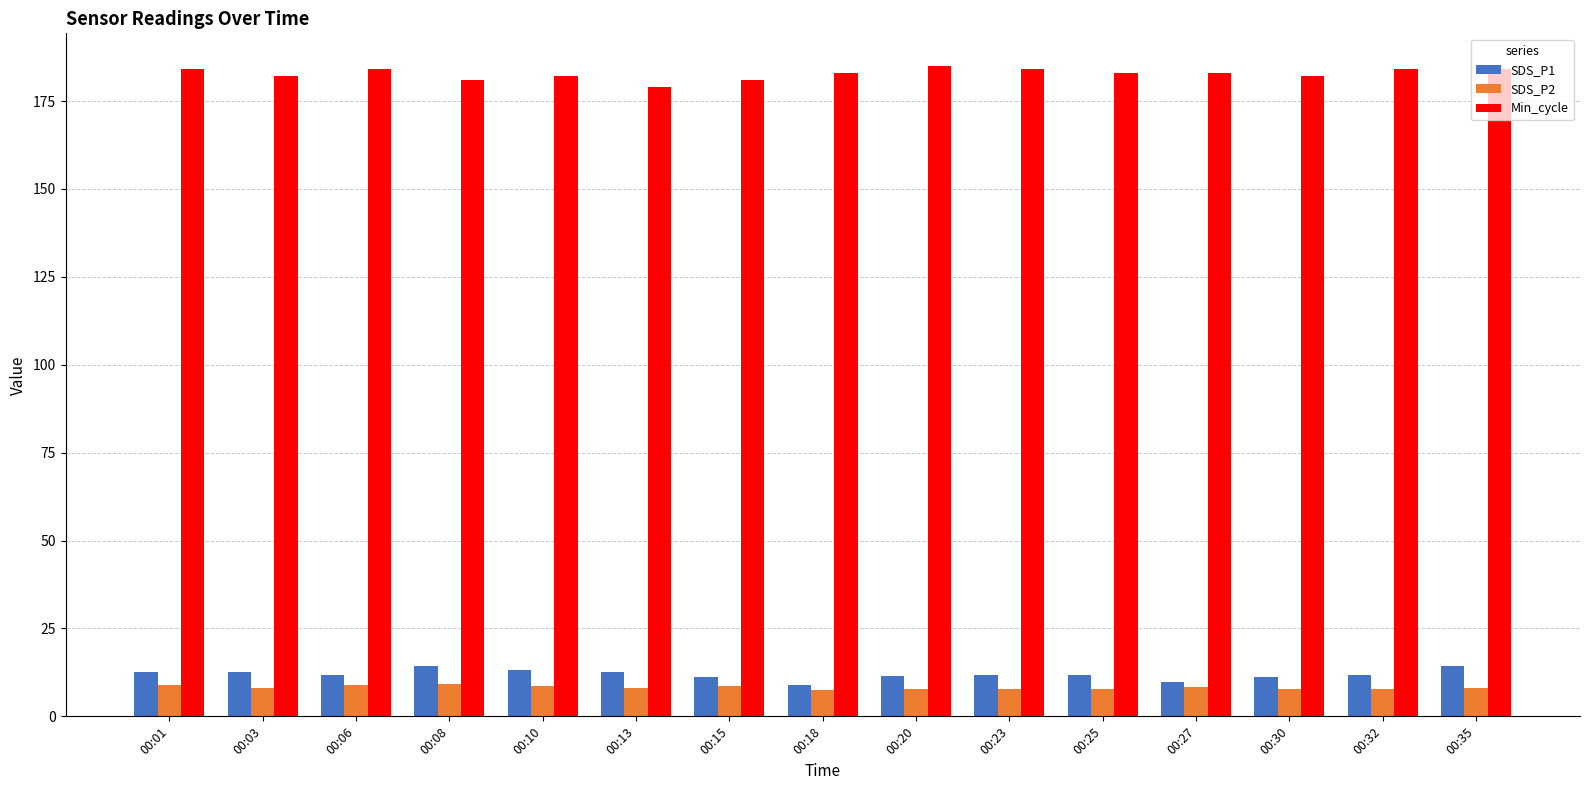

What is the maximum value for SDS_P1?

14.4